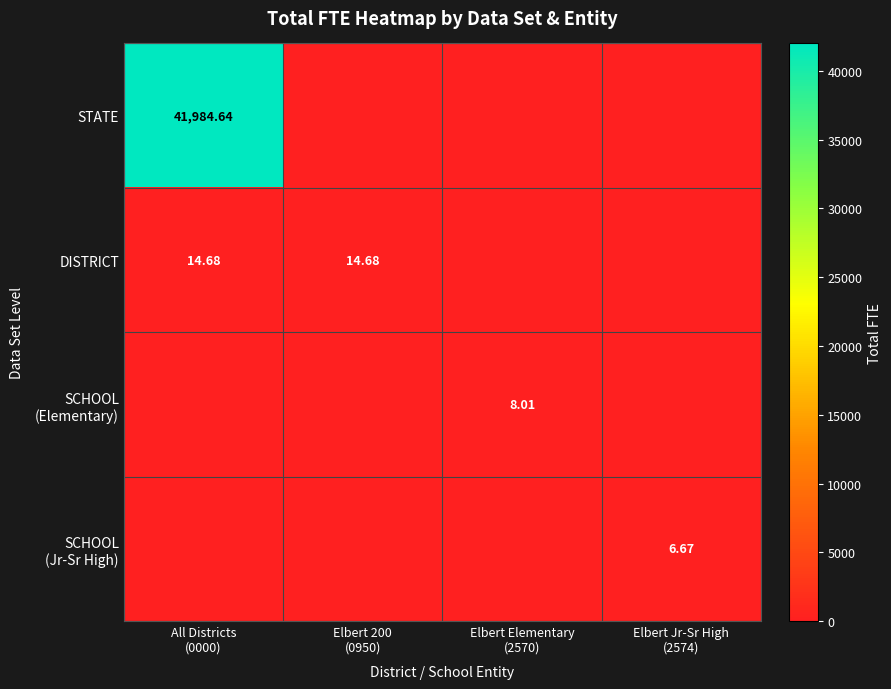

True or false: SCHOOL (Jr-Sr High) has a value of 0.0 at Elbert 200 (0950).

True